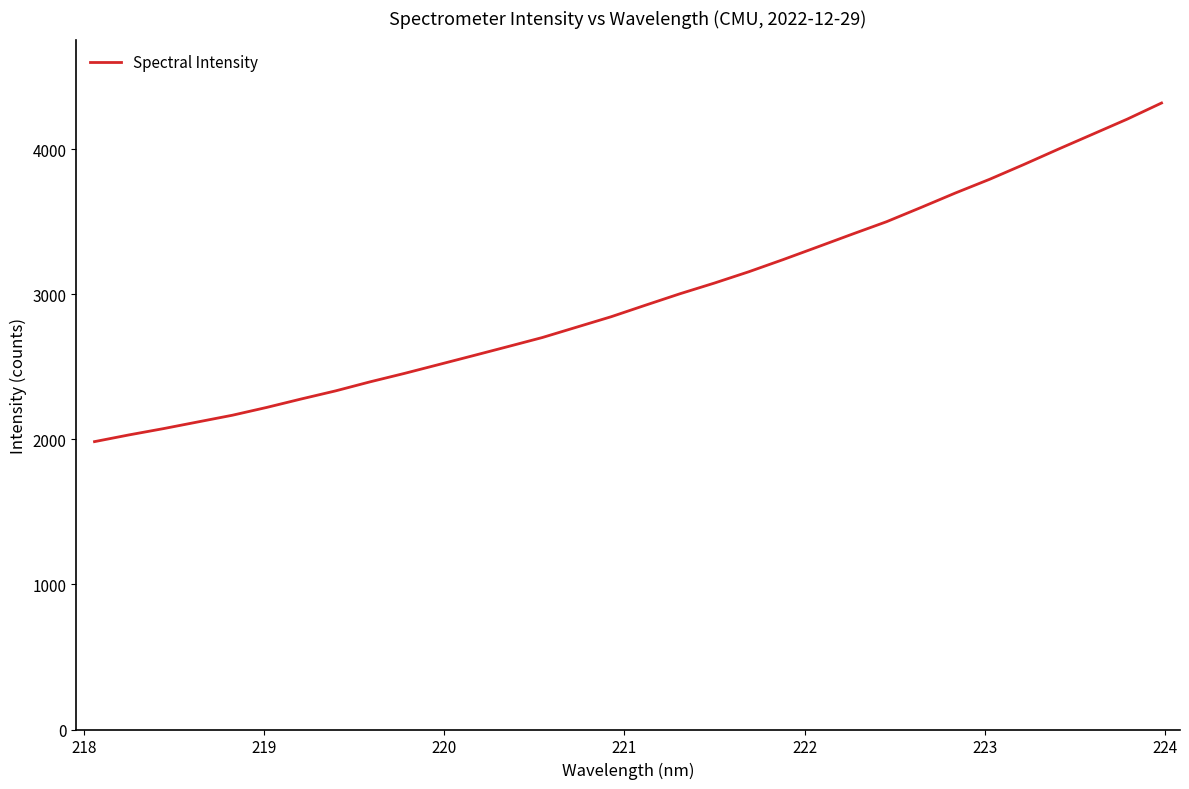

What is the smallest value displayed?

1984.0